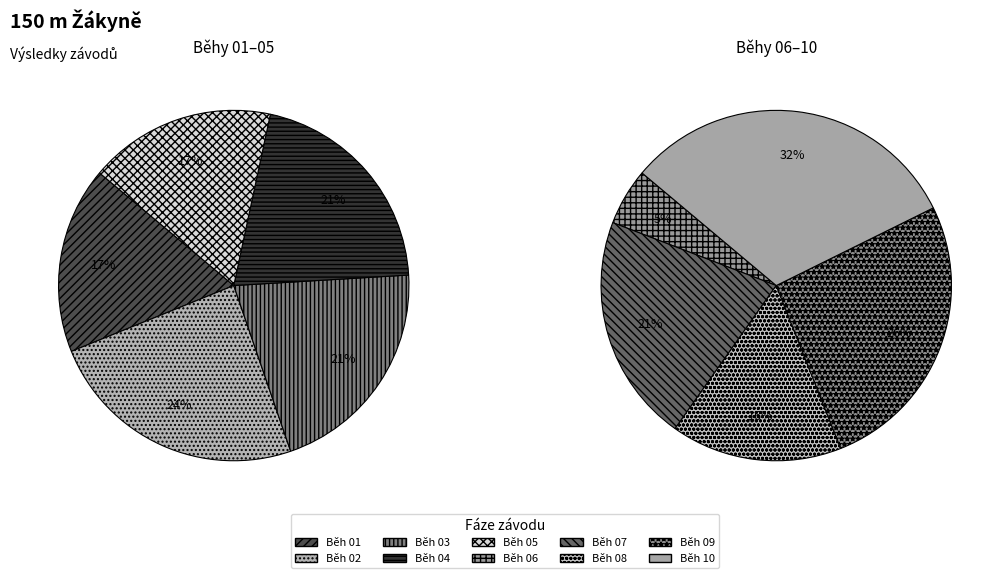

Is Běh 02 the majority of the pie?

No